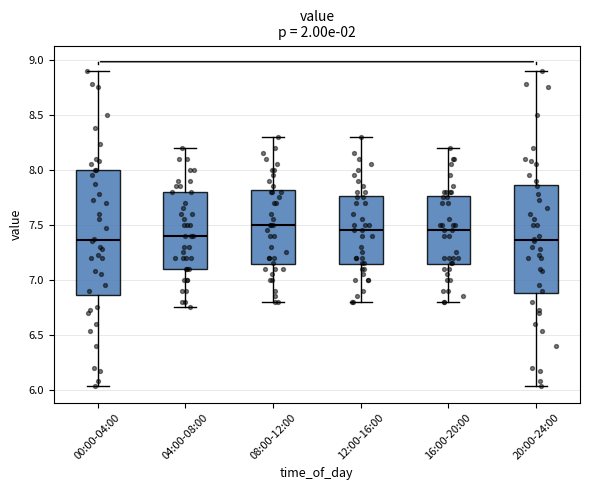

Where is the upper edge of the box for 04:00-08:00 on the y-axis? The values are not printed on the chart, so give them approximately, as read against the axis.

7.80